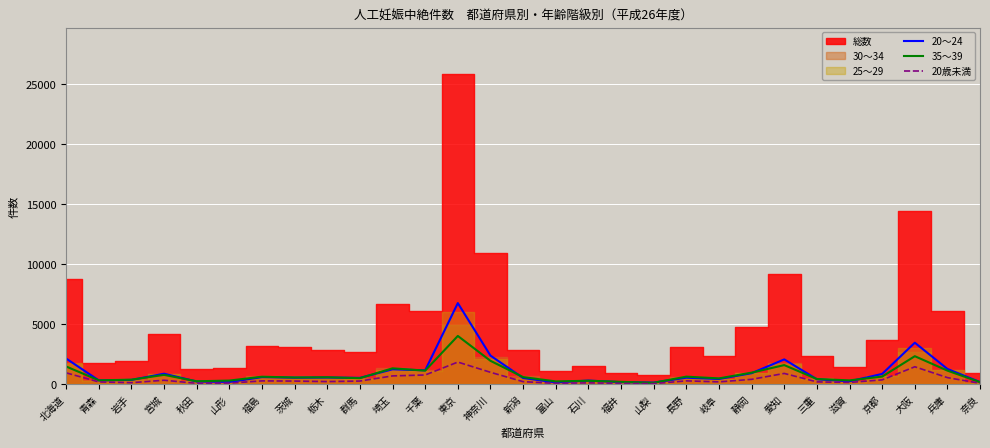

After their last crossing, which series has the higher values: 20～24 or 35～39?

20～24